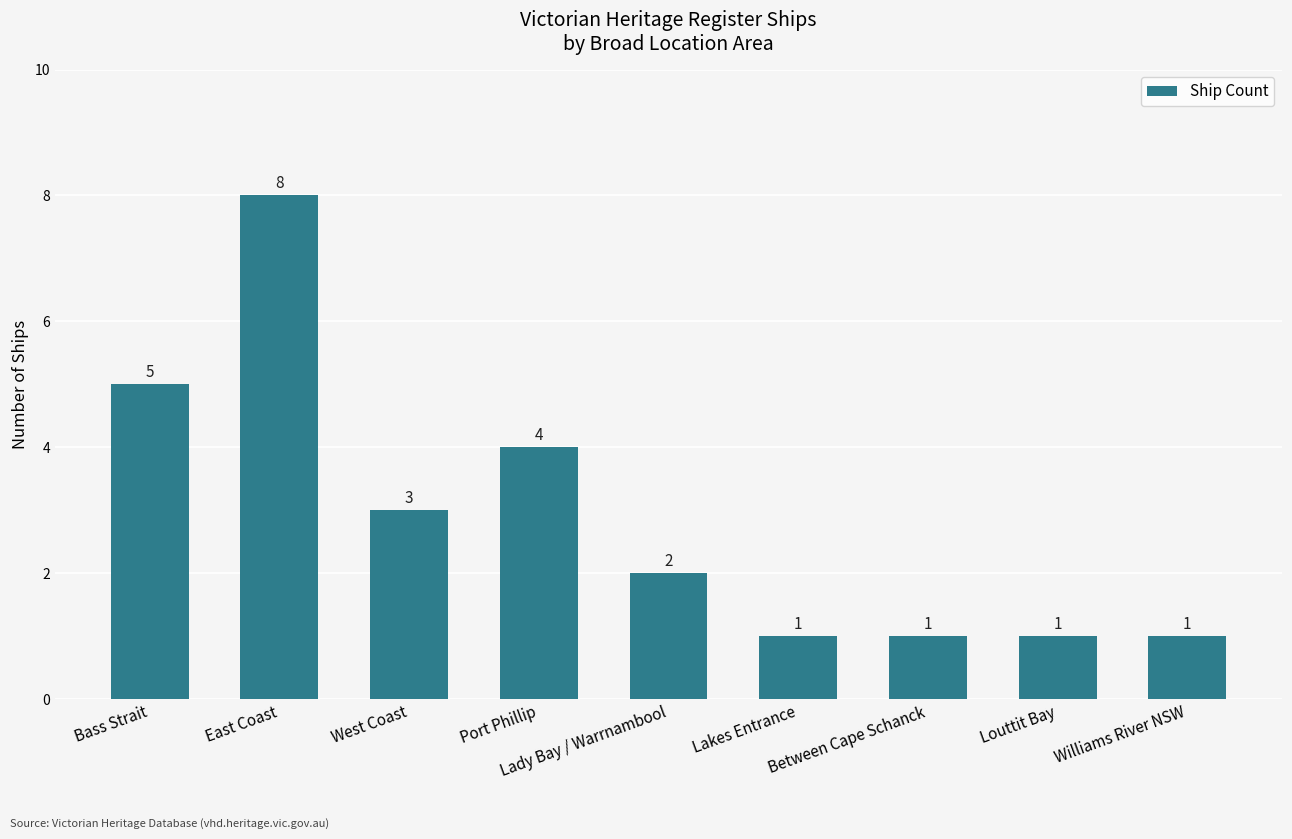

True or false: the data shows 1 at Lakes Entrance.

True